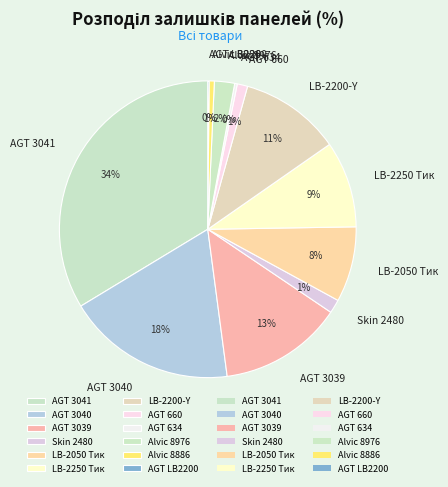

To the nearest percent, what is the average slice percentage?

8%